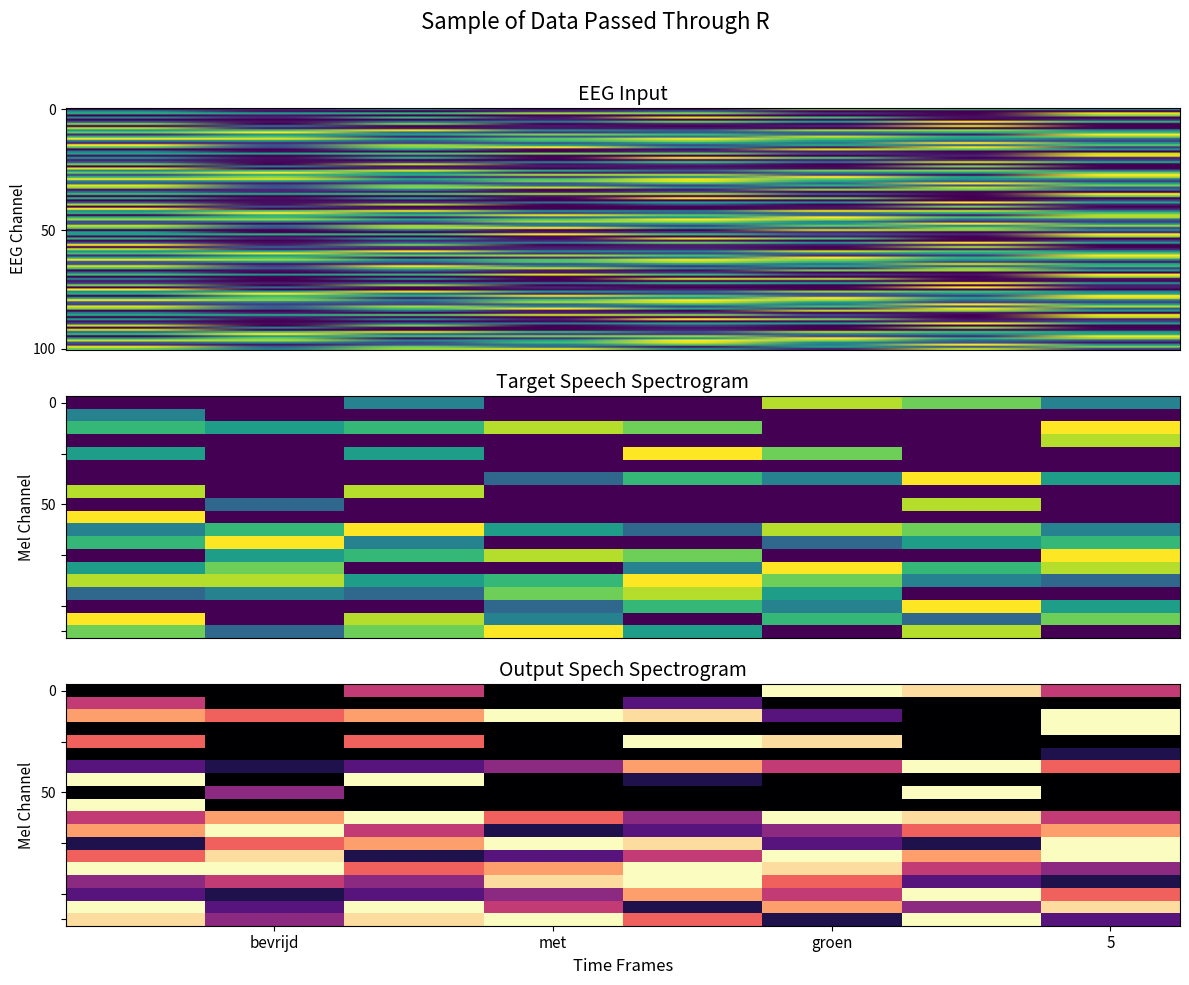

Count the number of data series in this chart.

8